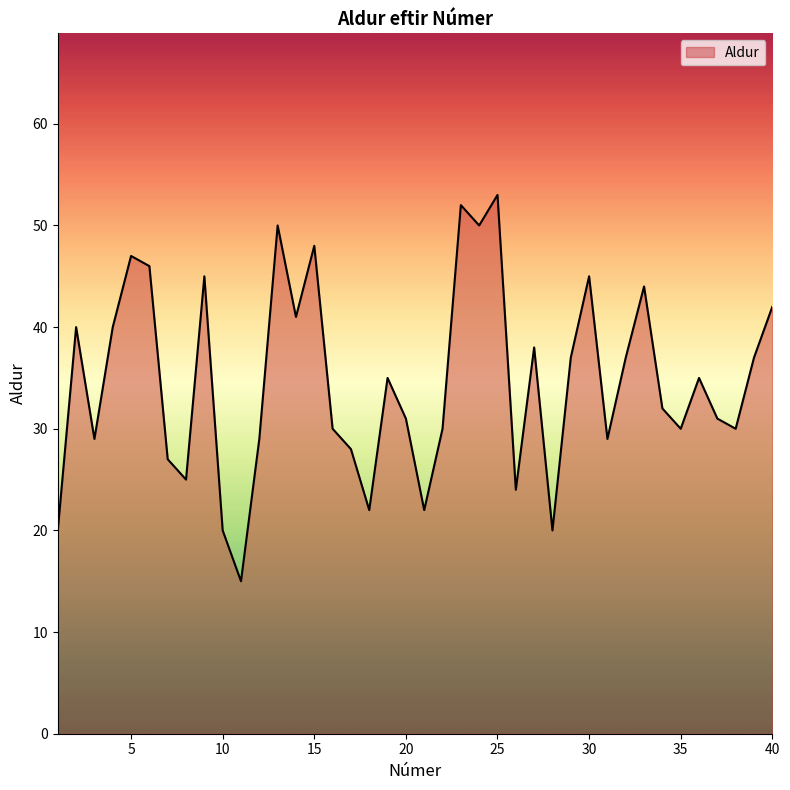

What is the difference between the maximum and minimum values?

38